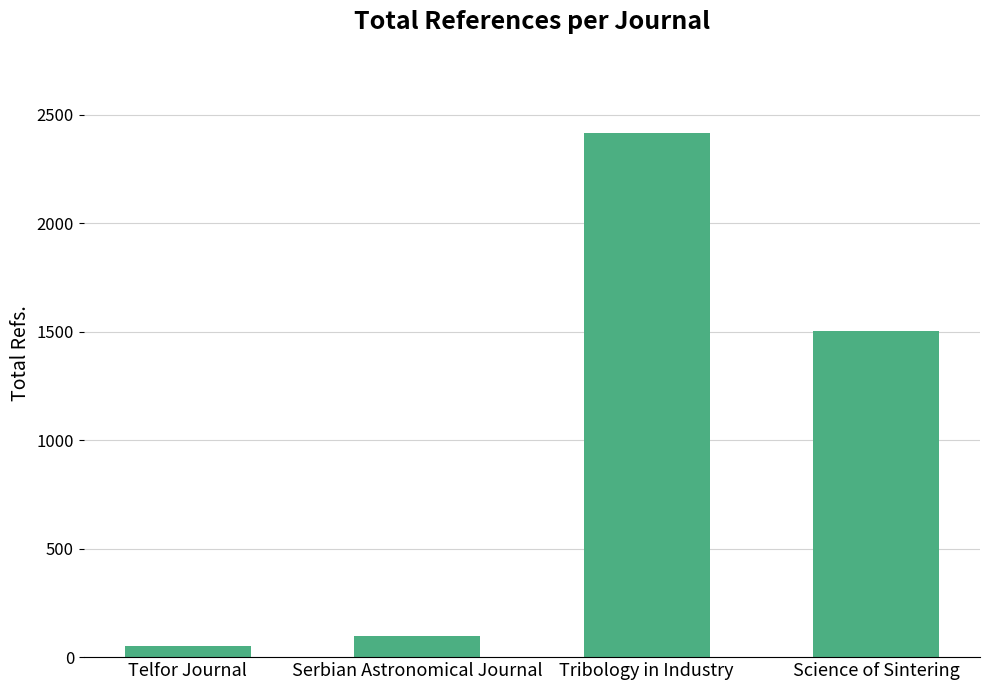

At which category does the chart reach its peak across all series?

Tribology in Industry